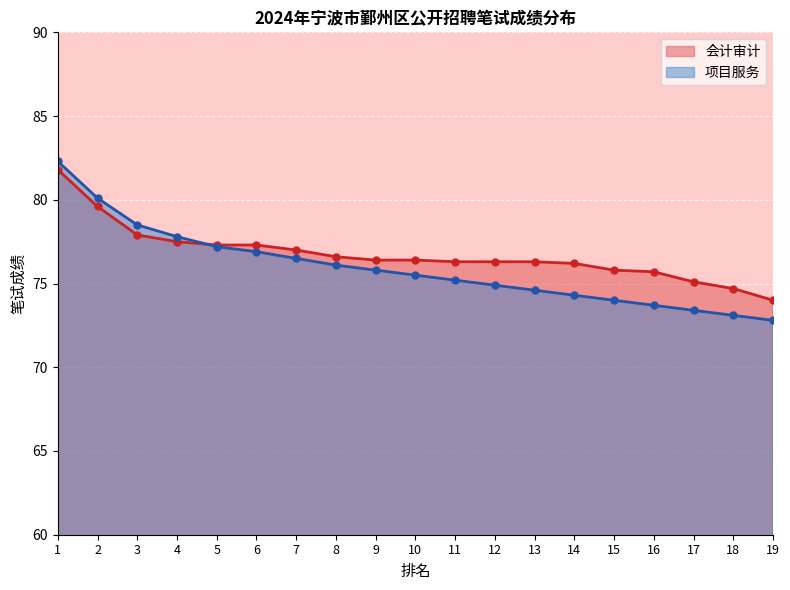

What is the difference between the 项目服务 values at 3 and 9?

2.7